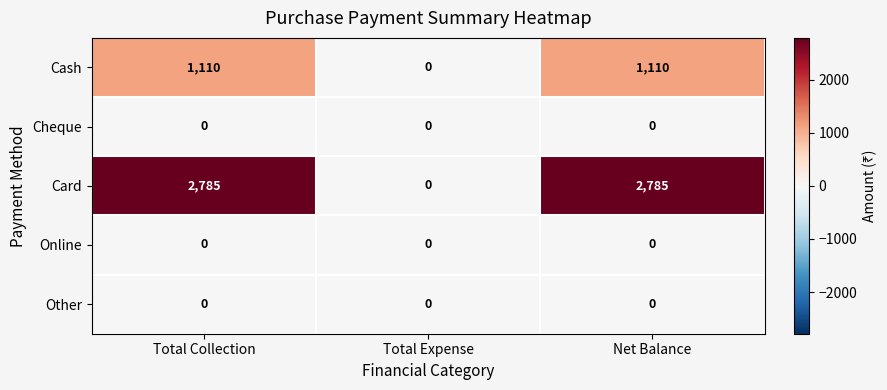

The value of Card at Total Collection is 3891. True or false?

False